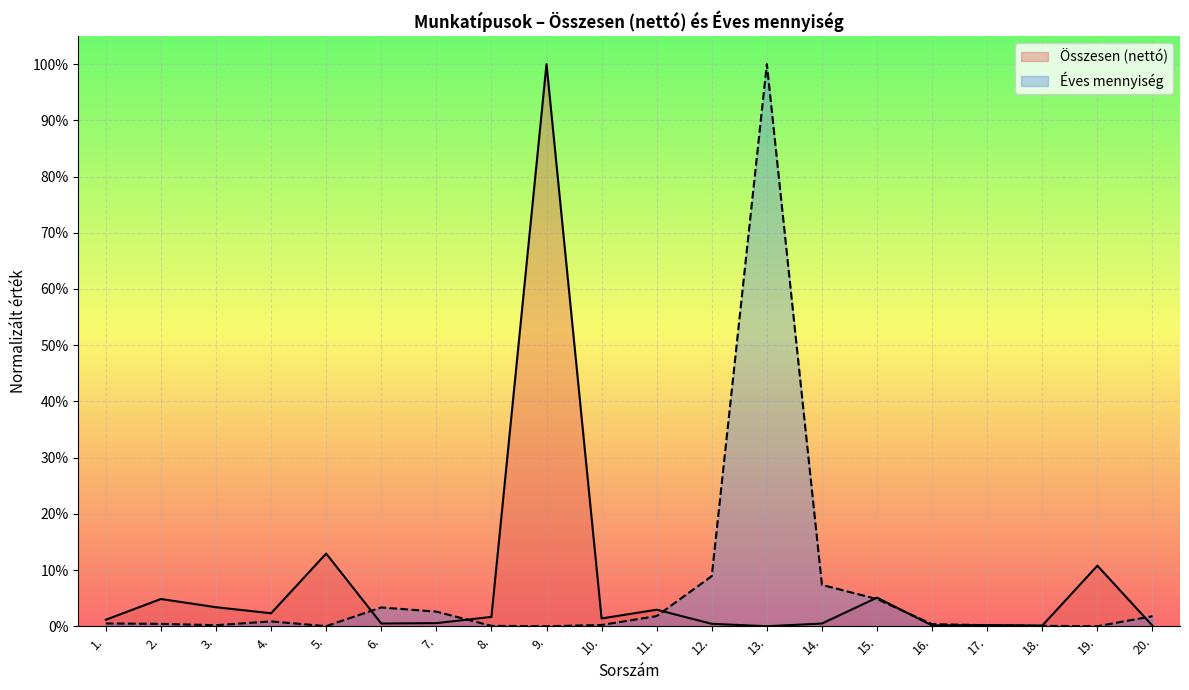

Between which two adjacent categories do Éves mennyiség and Összesen (nettó) first intersect?

5. and 6.